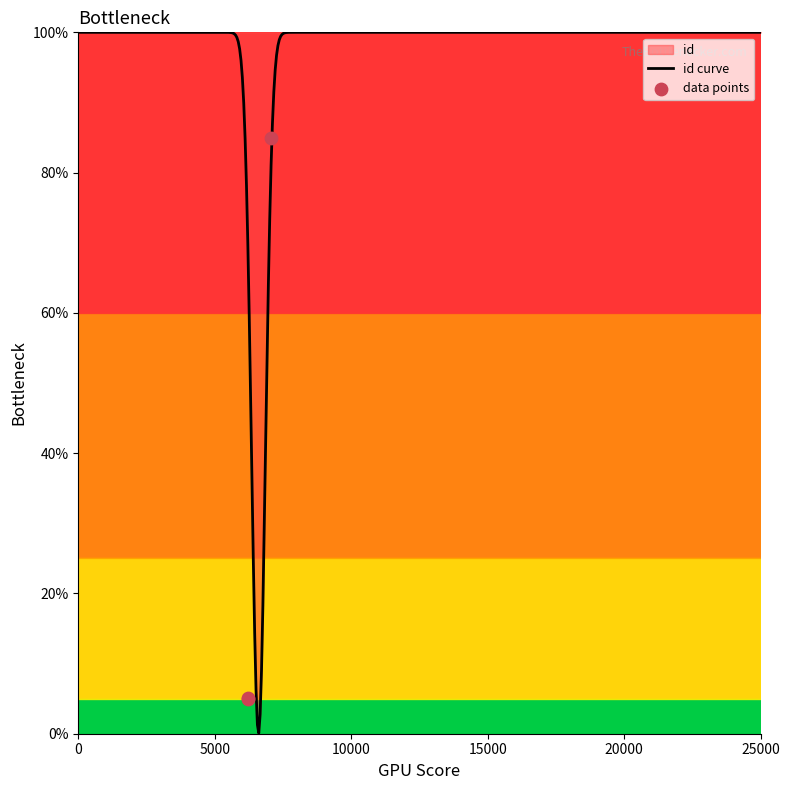

Approximately how many times larger is the value at 6234 compared to 6234?

1.0